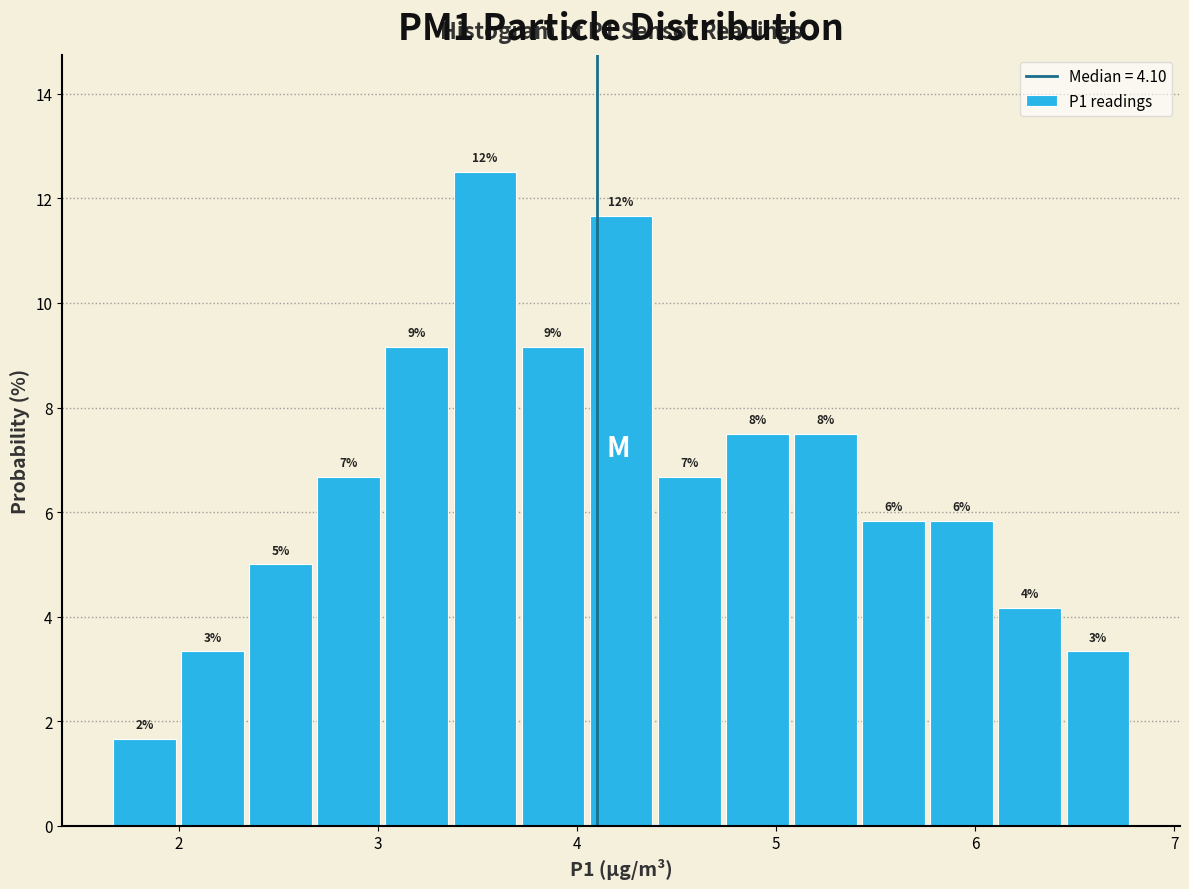

Around what value on the x-axis is the tallest bar? Give the approximate position of its centre, as read against the axis.

3.5